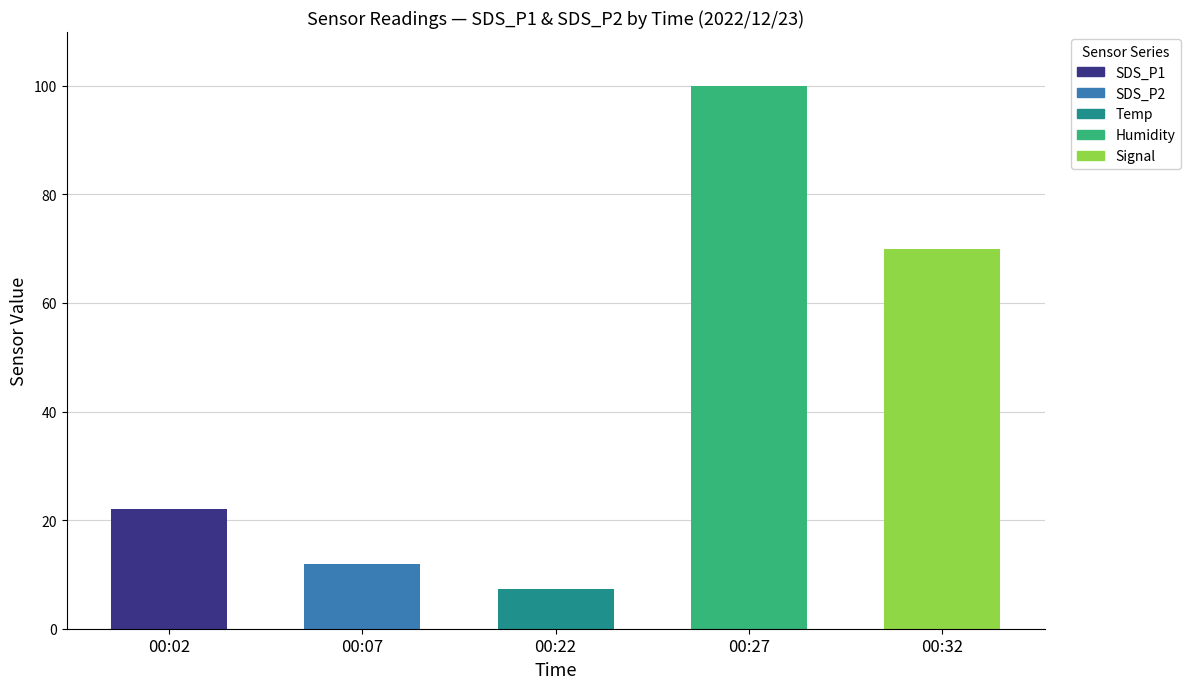

Does the chart contain stacked bars?

No